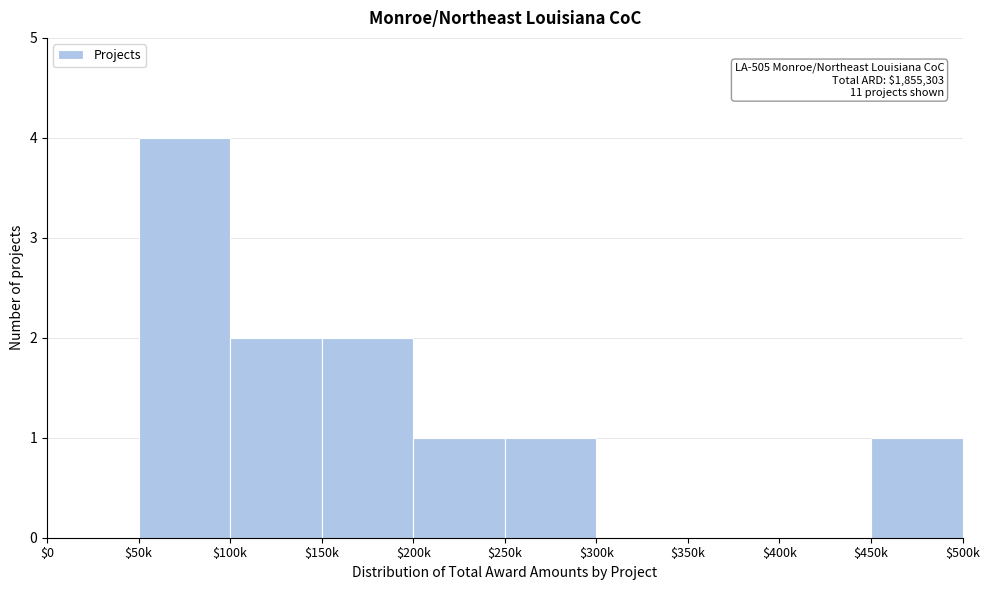

What is the approximate value at $50k?

4